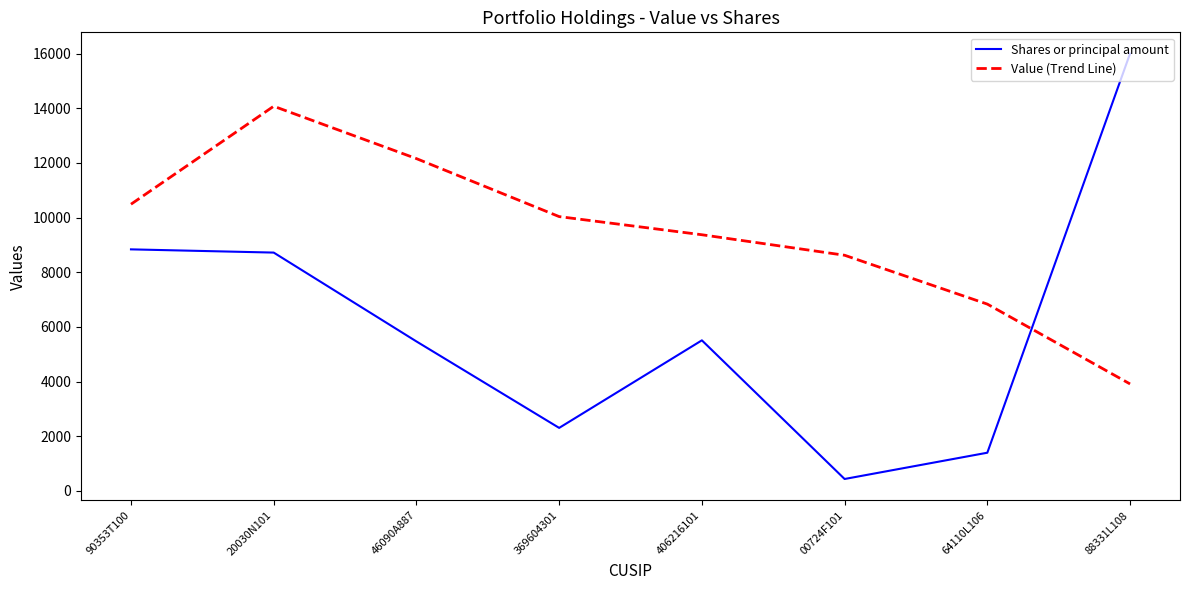

How many distinct data groups are displayed?

2